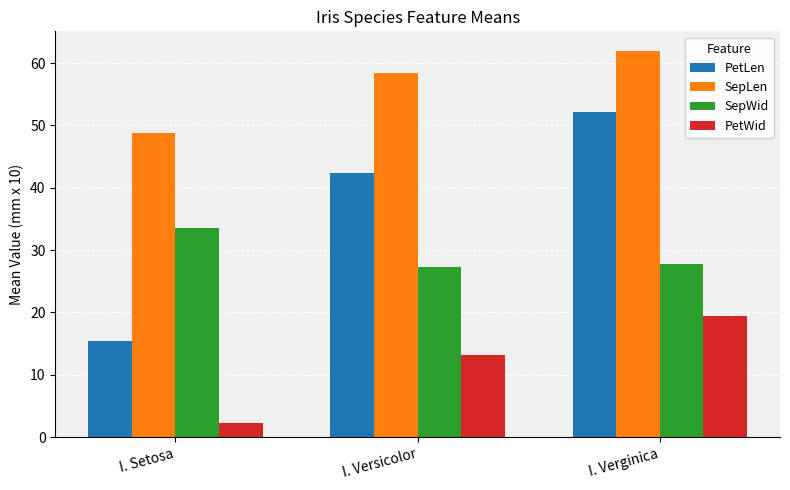

Which series has the largest total across all categories?

SepLen